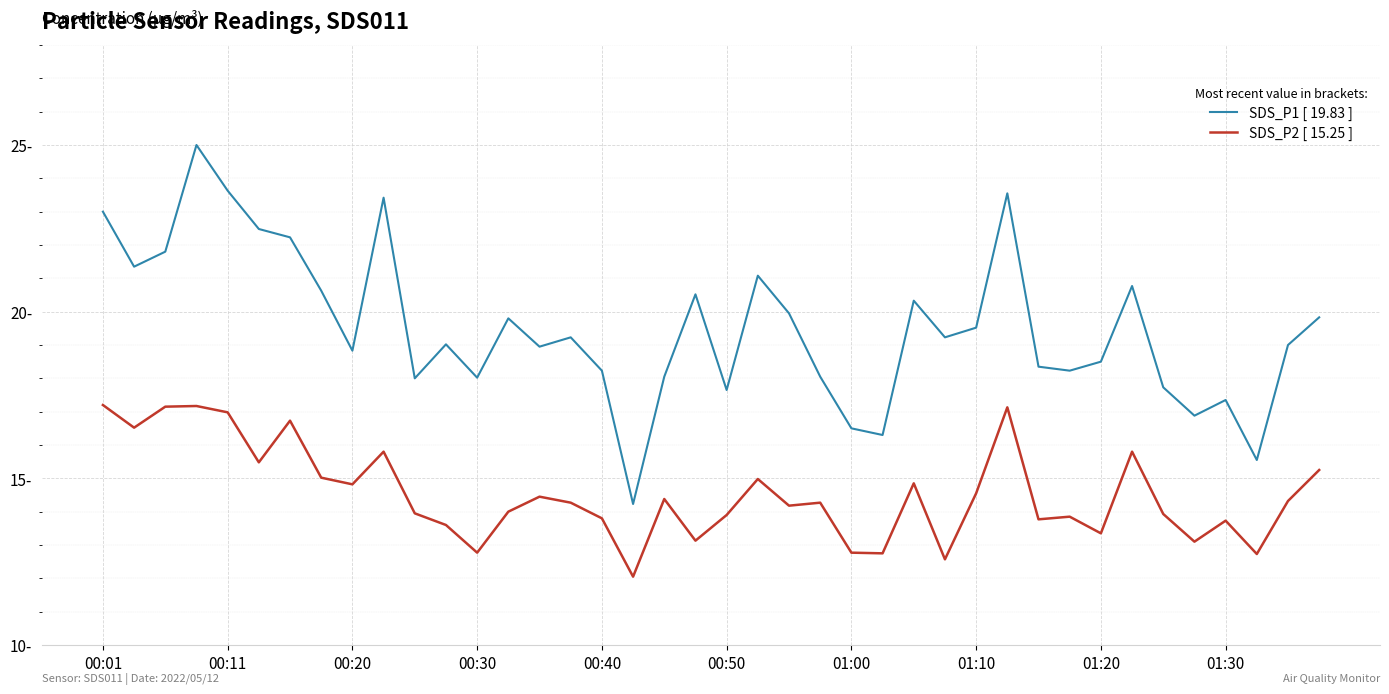

Does the chart display data point markers on the line(s)?

No